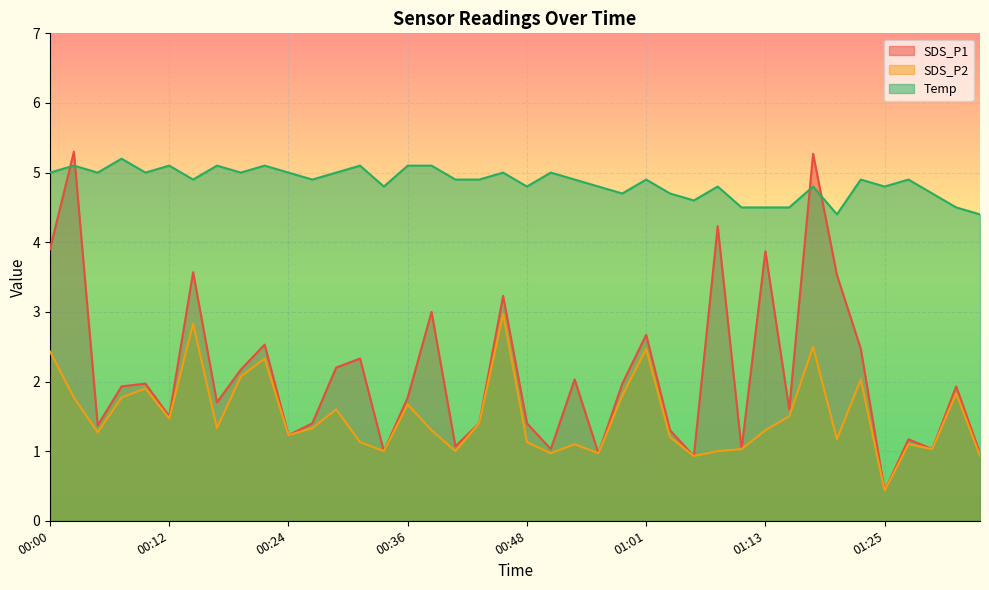

Is the value of SDS_P1 at 00:29 greater than the value of SDS_P2 at 01:27?

Yes